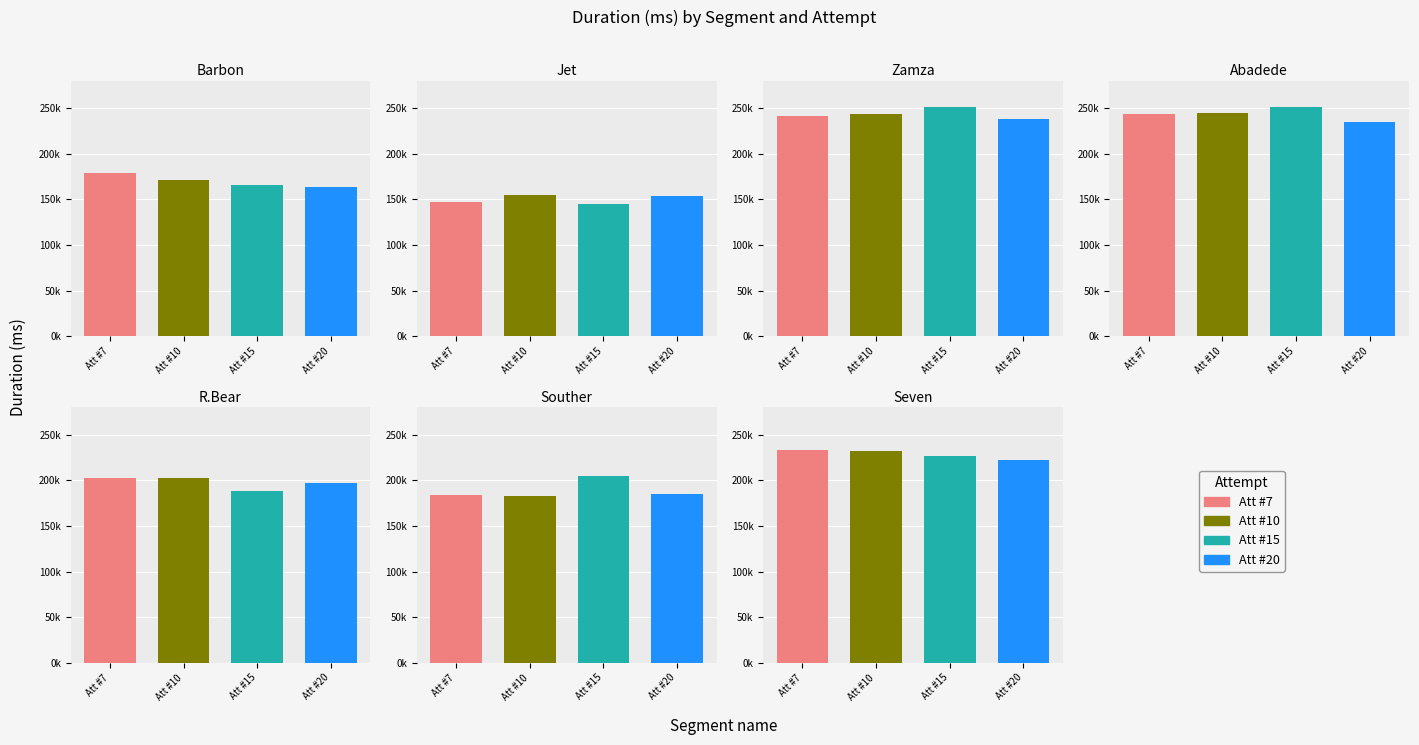

What is the spread (max minus min) of values at Abadede?

16931